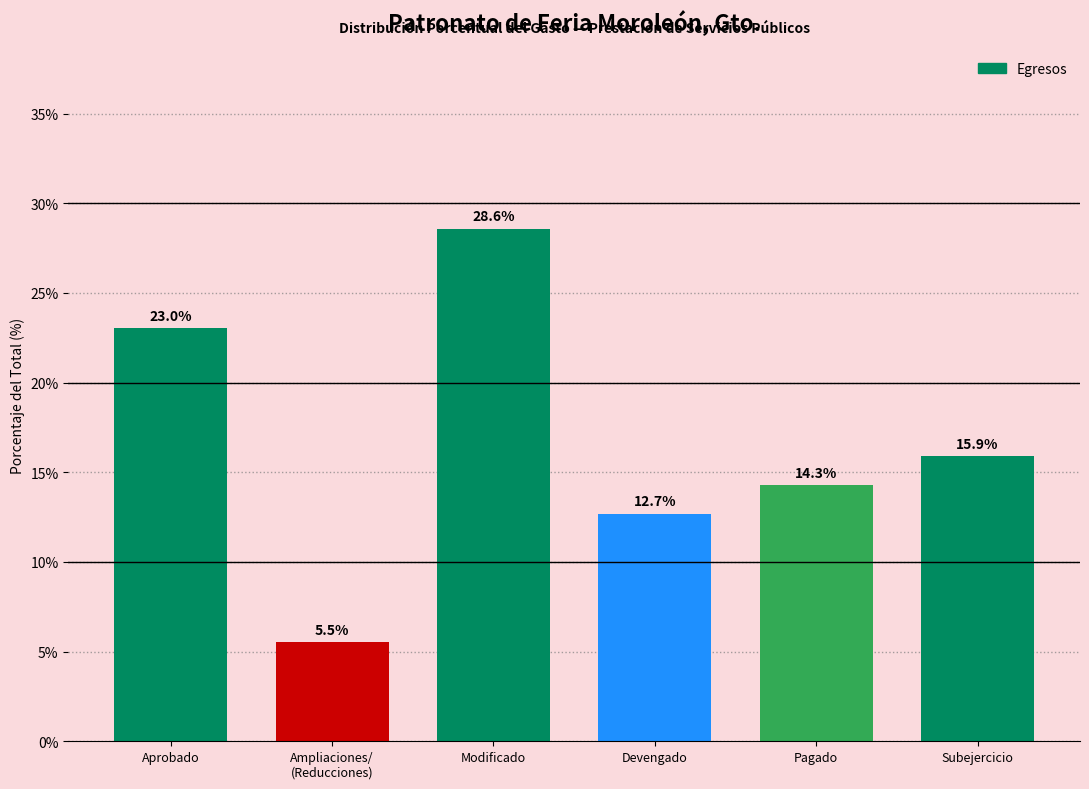

Reading right to left, list all the values displayed in this chart.

15.9	14.3	12.7	28.6	5.5	23.0